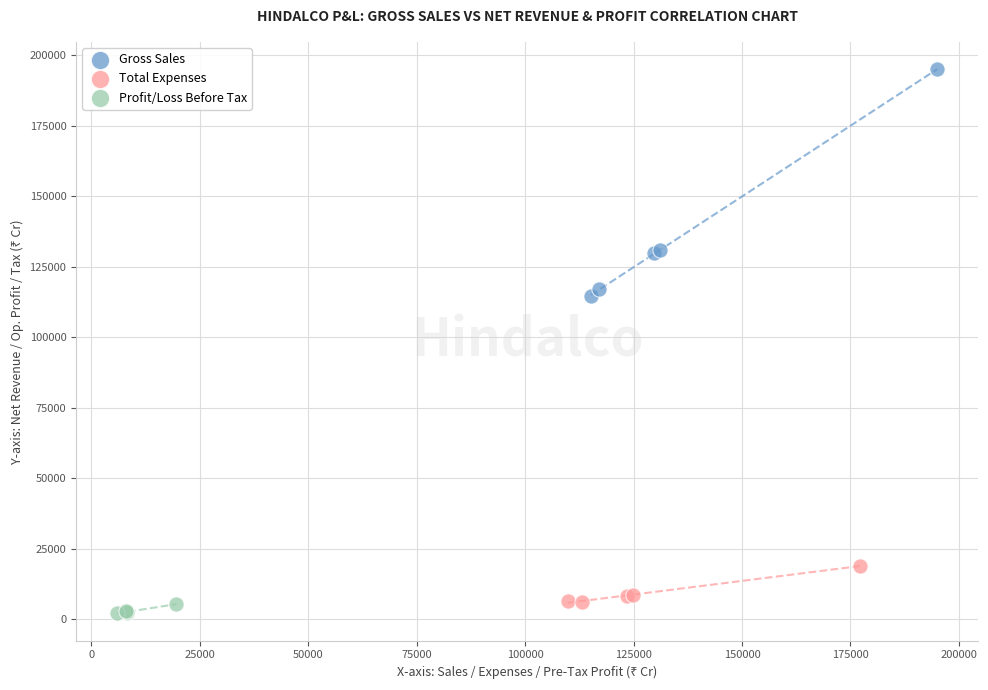

Which series reaches the maximum Y coordinate?

Gross Sales